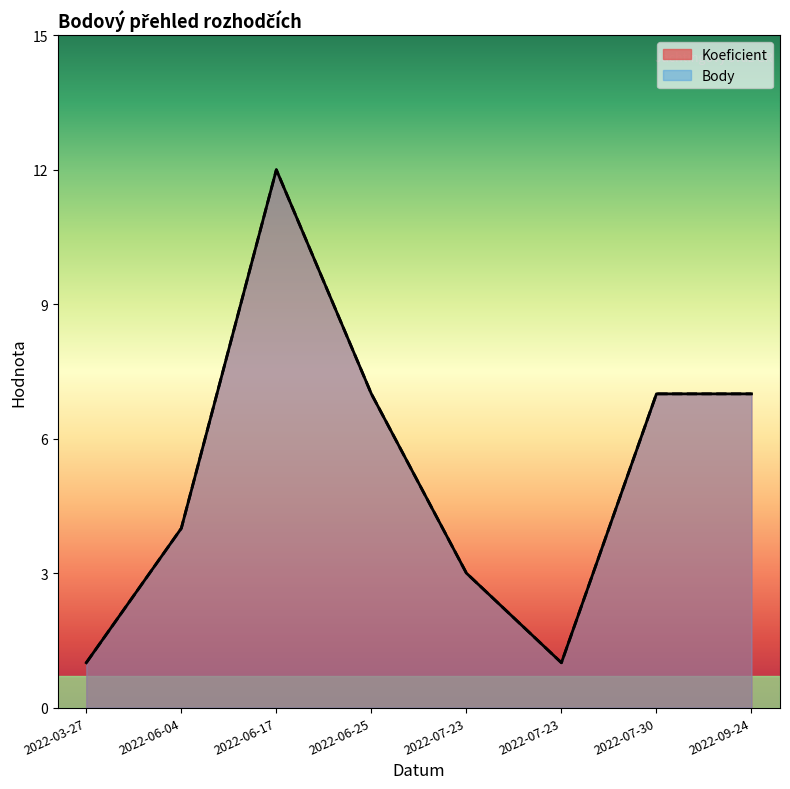

The value of Koeficient at 2022-07-30 is 7. True or false?

True